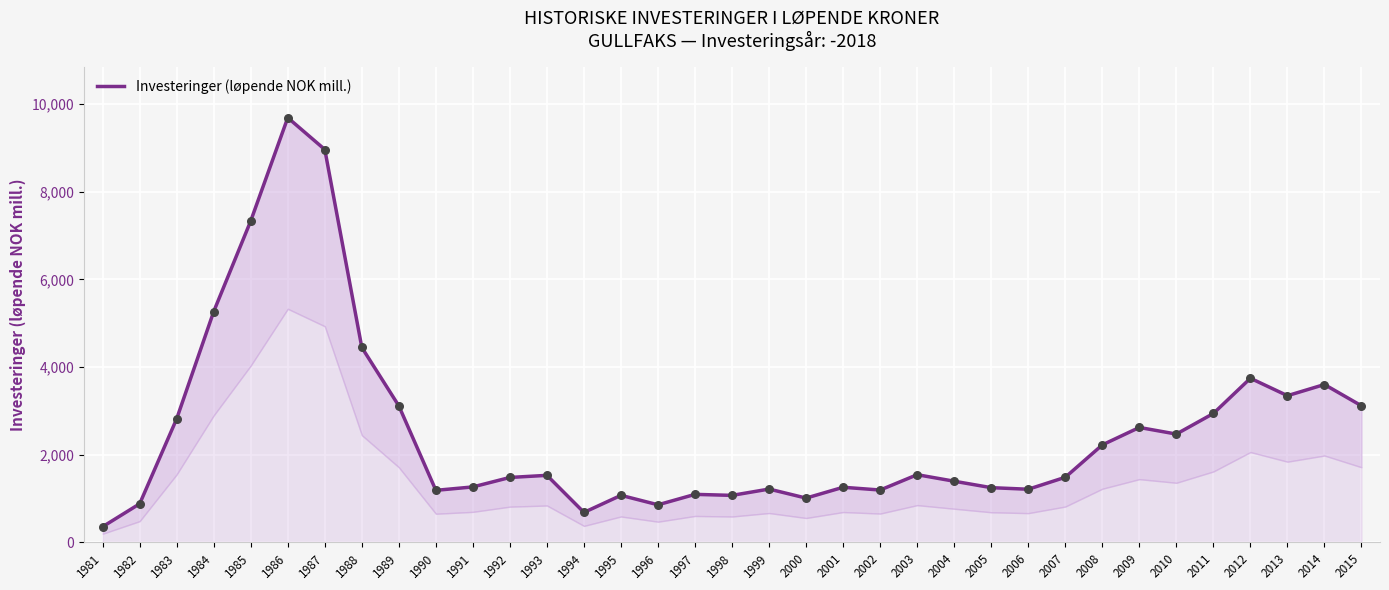

Approximately how many times larger is the value at 2013 compared to 1983?

1.2